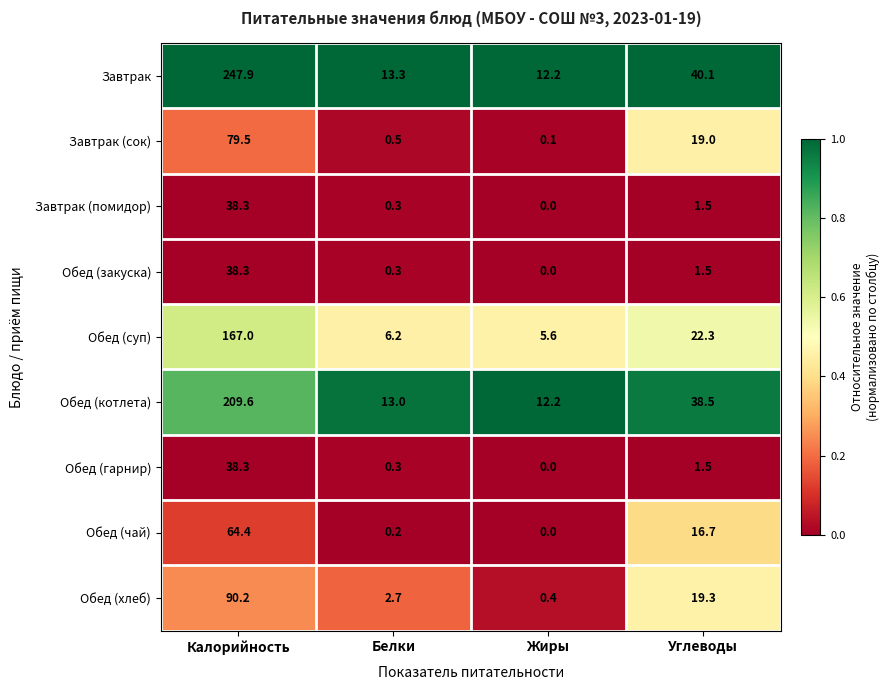

At which label does Обед (закуска) reach its minimum?

Жиры